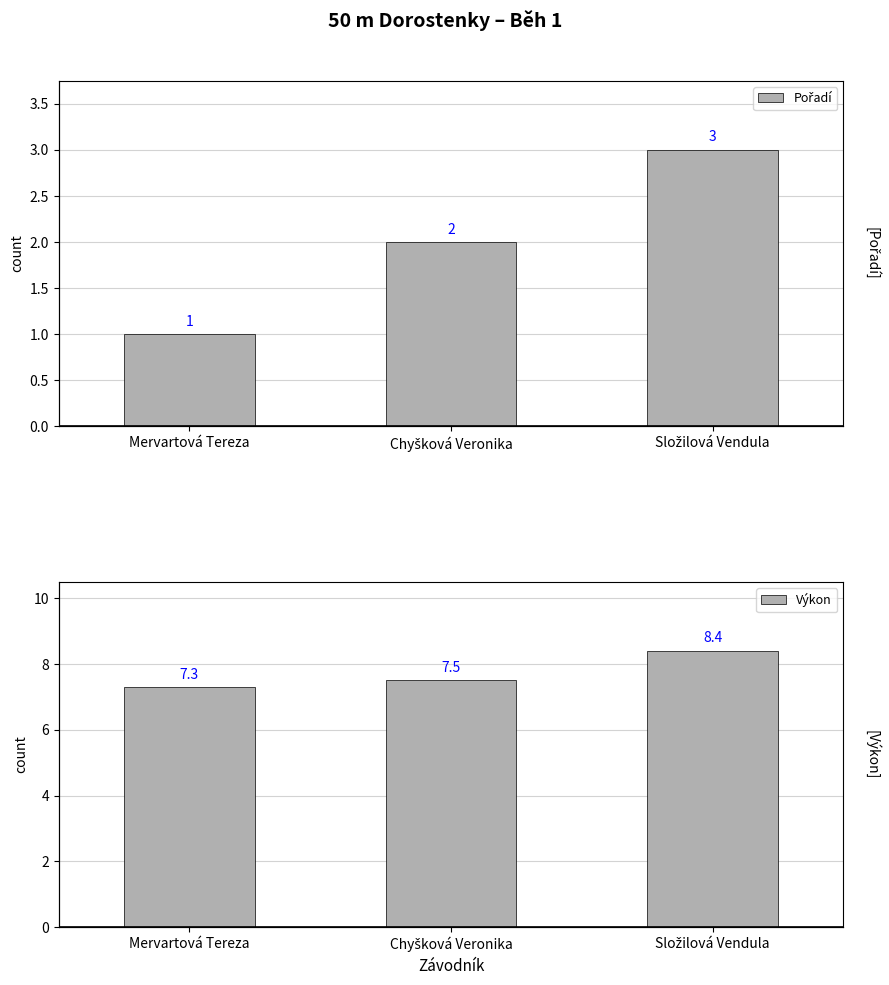

Rank the series by their maximum value, from highest to lowest.

Výkon, Pořadí